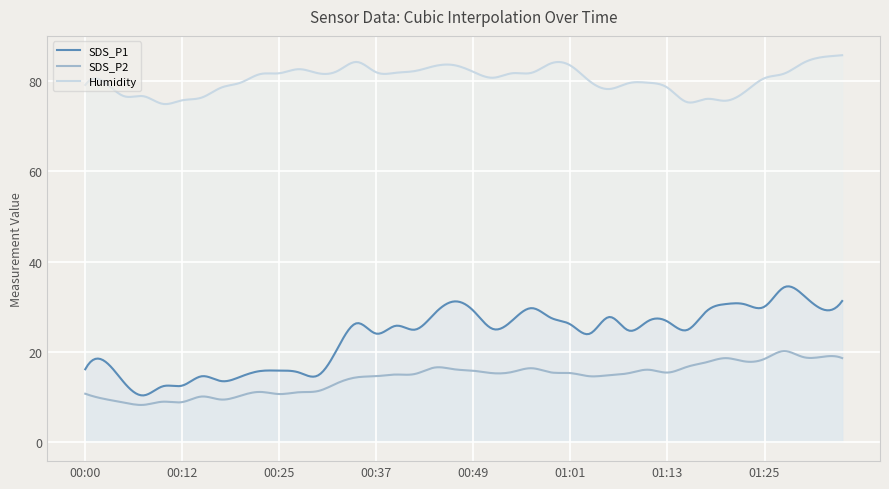

Rank the categories by Humidity value from highest to lowest.

01:35, 01:33, 00:34, 01:30, 00:59, 00:47, 01:01, 00:44, 00:27, 00:32, 00:42, 00:49, 00:37, 00:39, 00:56, 00:25, 00:29, 00:54, 01:28, 00:22, 00:51, 01:25, 01:03, 00:03, 00:20, 01:11, 01:08, 00:00, 00:17, 01:13, 01:06, 01:23, 00:05, 00:07, 00:15, 01:18, 00:12, 01:21, 01:16, 00:10